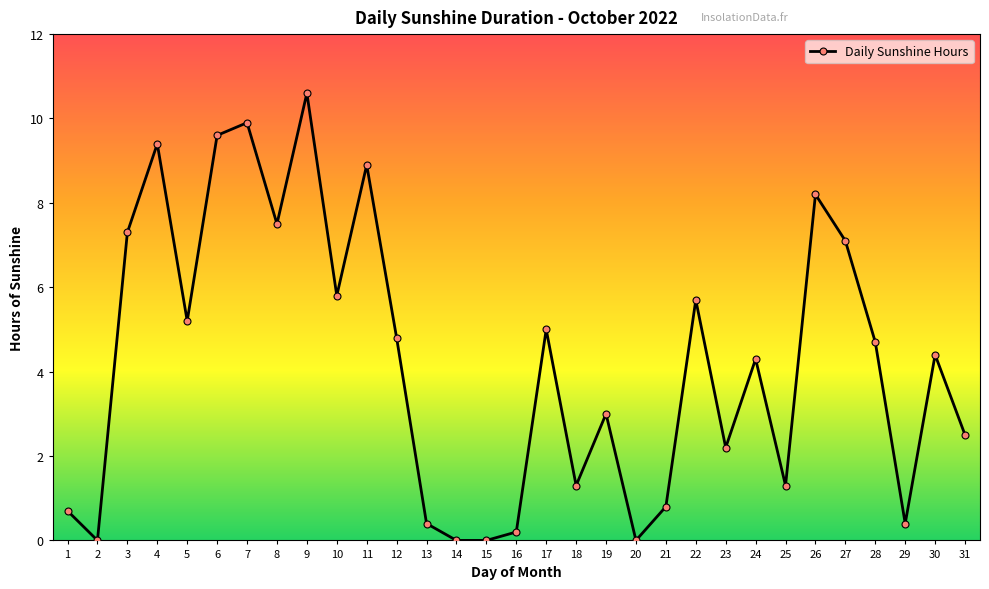

What is the greatest value displayed?

10.6